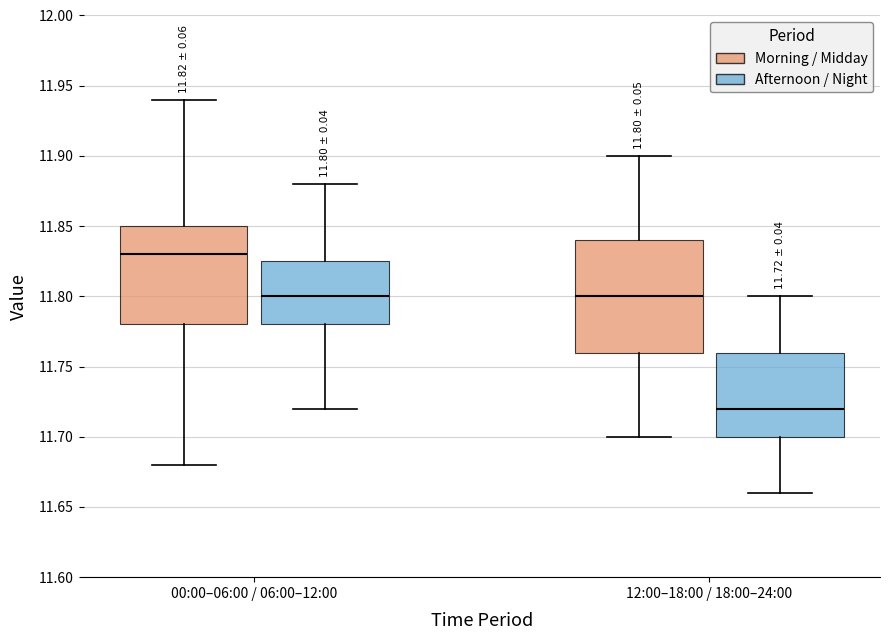

Which box has the highest median line?

00:00–06:00 / 06:00–12:00 (Morning / Midday)